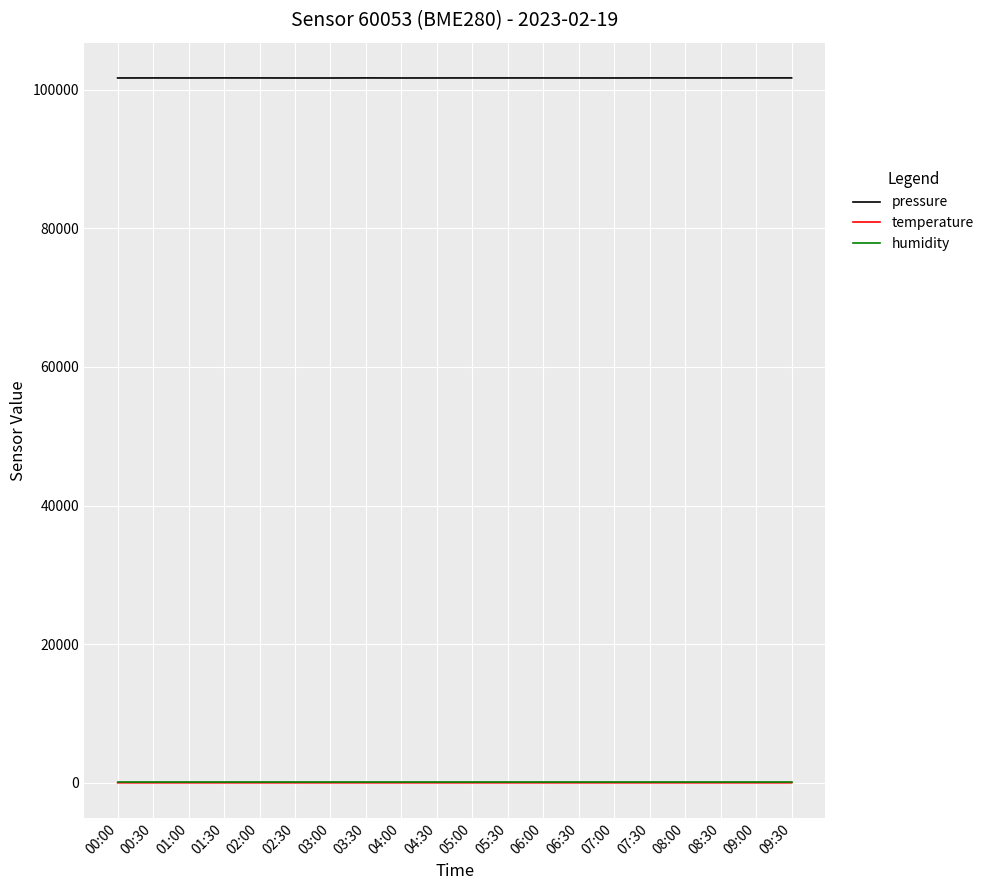

True or false: humidity and pressure cross at least once.

False